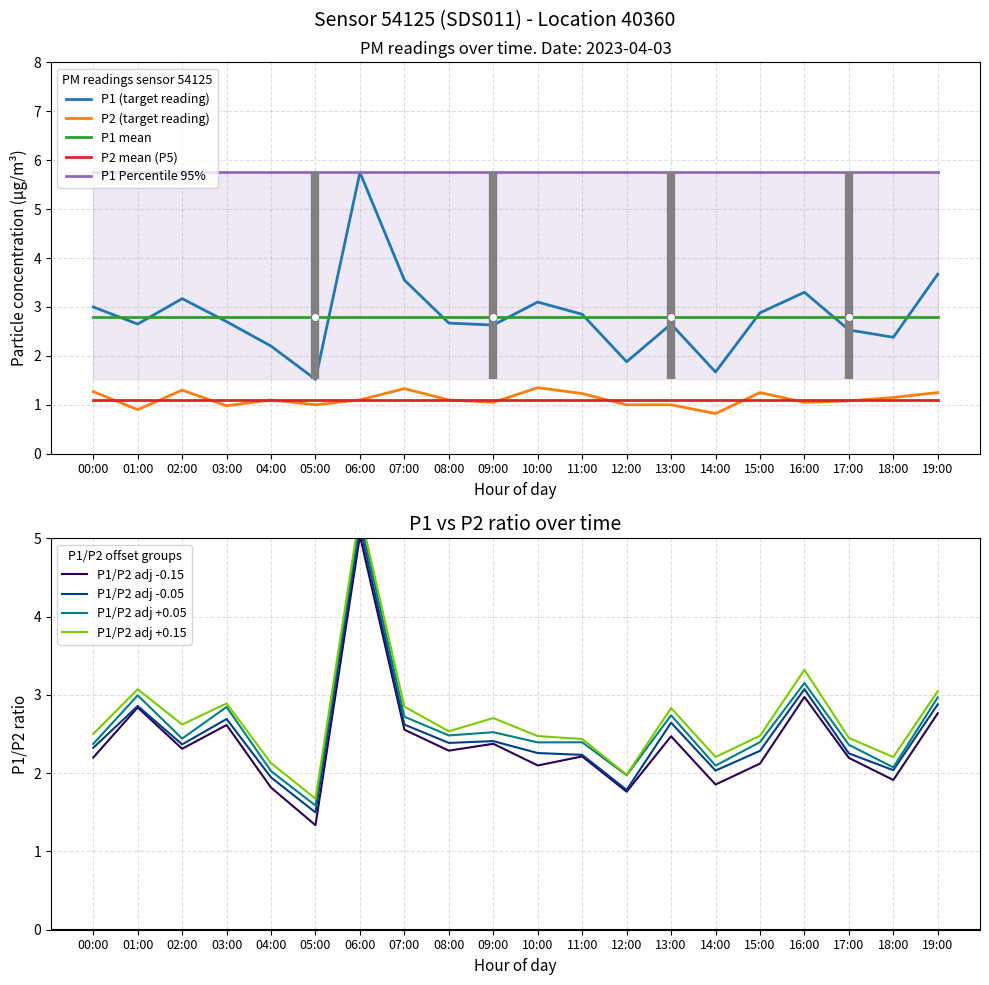

True or false: P2 and P1 cross at least once.

False